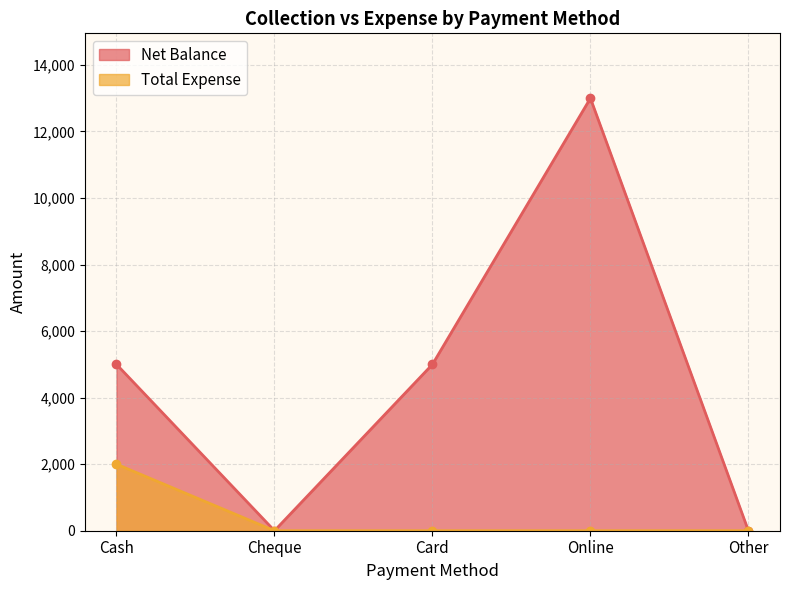

True or false: Total Expense and Net Balance cross at least once.

False